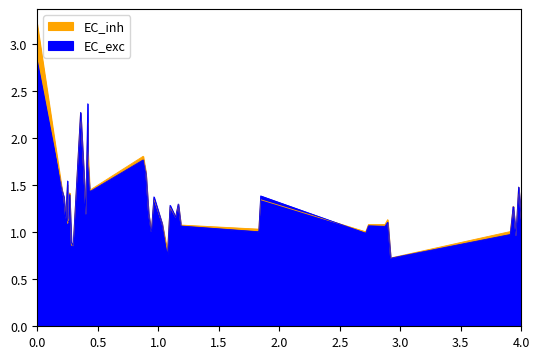

Reading left to right, extract all data points from this chart.

rade9_aggzone_norm: 2.8	1.4	1.4	1.1	1.5	1.1	1.1	1.4	0.9	0.8	2.3	1.2	1.3	2.4	1.7	1.4	1.8	1.6	1.2	1.0	1.4	1.1	0.7	1.3	1.2	1.3	1.1	1.0	1.4	1.0	1.1	1.1	1.1	0.7	1.0	1.3	1.3	1.0	1.5	1.1
rade9_mult_nadir_norm: 3.2	1.4	1.4	1.1	1.5	1.1	1.1	1.4	0.9	0.9	2.3	1.2	1.4	2.2	1.9	1.4	1.8	1.6	1.2	1.0	1.4	1.1	0.8	1.3	1.2	1.3	1.1	1.0	1.3	1.0	1.1	1.1	1.1	0.7	1.0	1.3	1.3	1.0	1.5	1.1